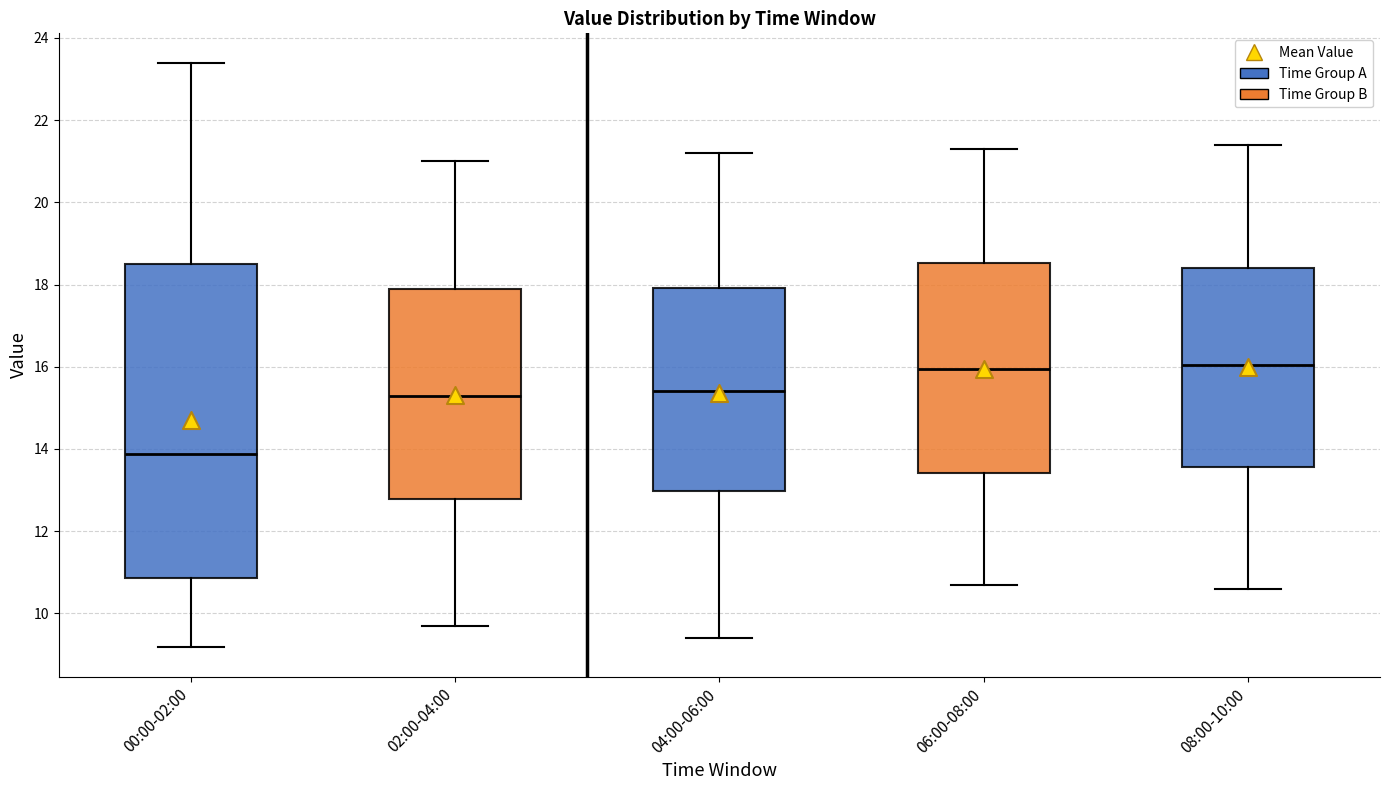

Reading left to right, read every box against the y-axis: the position of its median line, the range the box covers, and the ends of its whiskers. The values are not printed on the chart, so give them approximately, as read against the axis.

00:00-02:00: median 13.8, box 10.8 to 18.6, whiskers 9.2 to 23.4
02:00-04:00: median 15.4, box 12.8 to 18.0, whiskers 9.8 to 21.0
04:00-06:00: median 15.4, box 13.0 to 18.0, whiskers 9.4 to 21.2
06:00-08:00: median 16.0, box 13.4 to 18.6, whiskers 10.8 to 21.4
08:00-10:00: median 16.0, box 13.6 to 18.4, whiskers 10.6 to 21.4